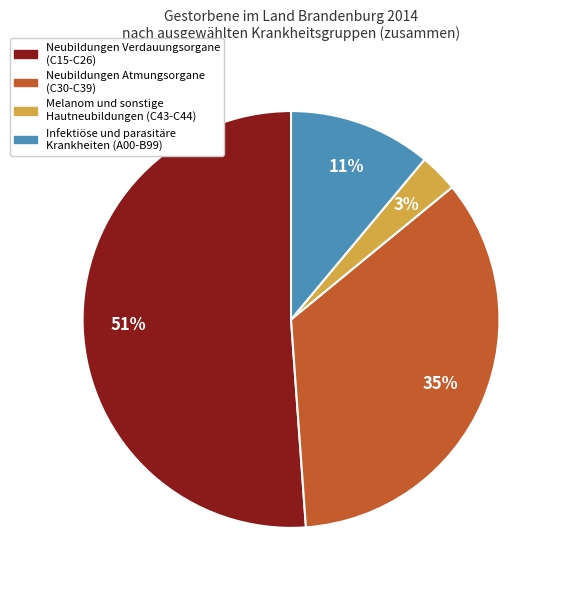

To the nearest percent, what is the difference between the largest and smallest slice percentages?

48%